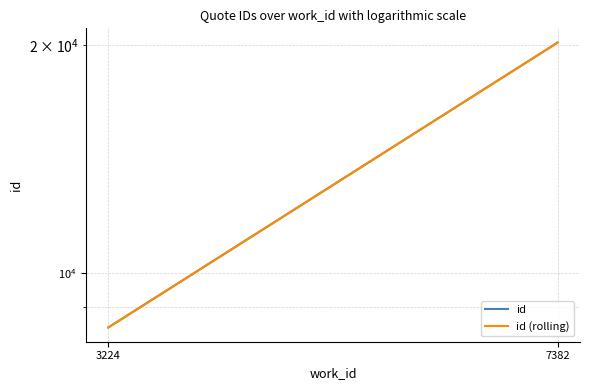

Between 3224 and 7382, which series saw the biggest shift?

id